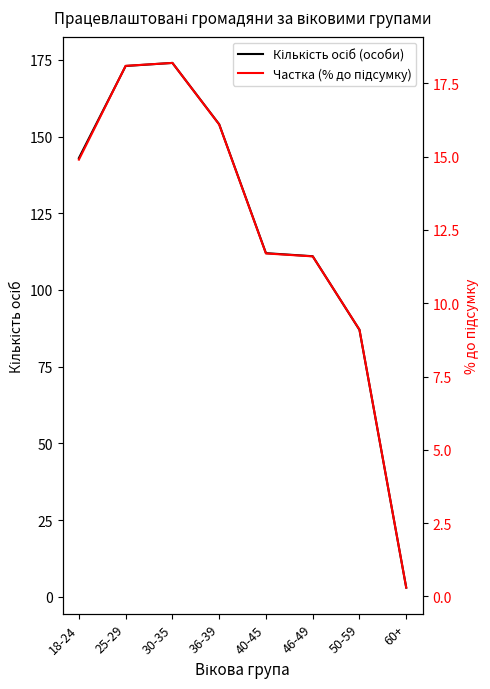

Reading left to right, transcribe all the data shown in this chart.

Кількість осіб (особи): 143.0	173.0	174.0	154.0	112.0	111.0	87.0	3.0
Частка (% до підсумку): 14.9	18.1	18.2	16.1	11.7	11.6	9.1	0.3